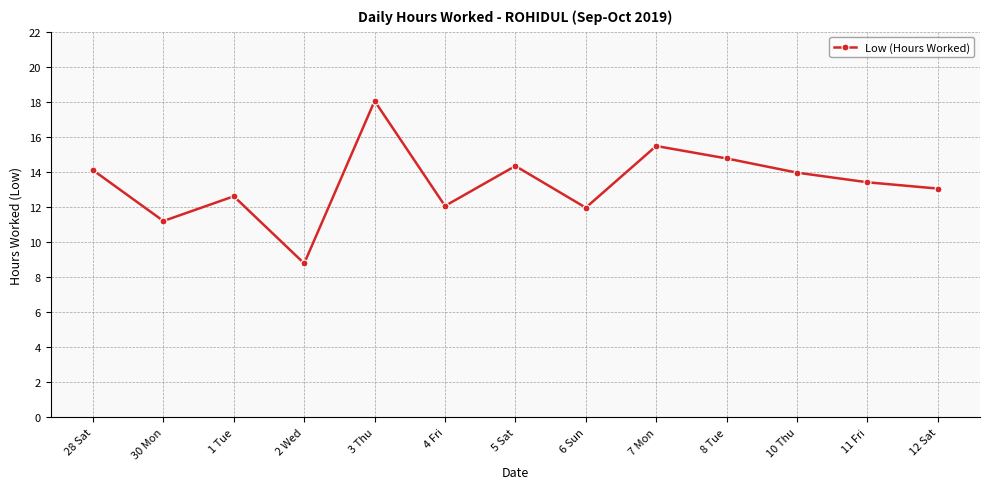

At which label does the data first exceed 13?

28 Sat